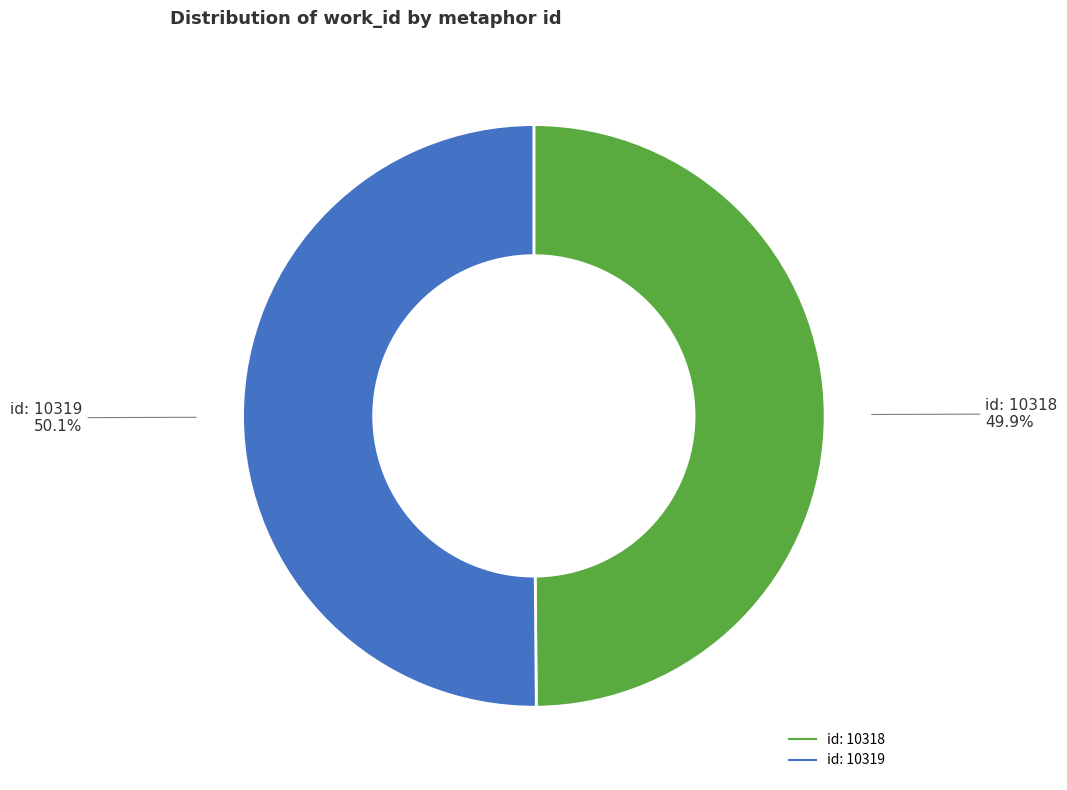

How many segments does this pie chart have?

2